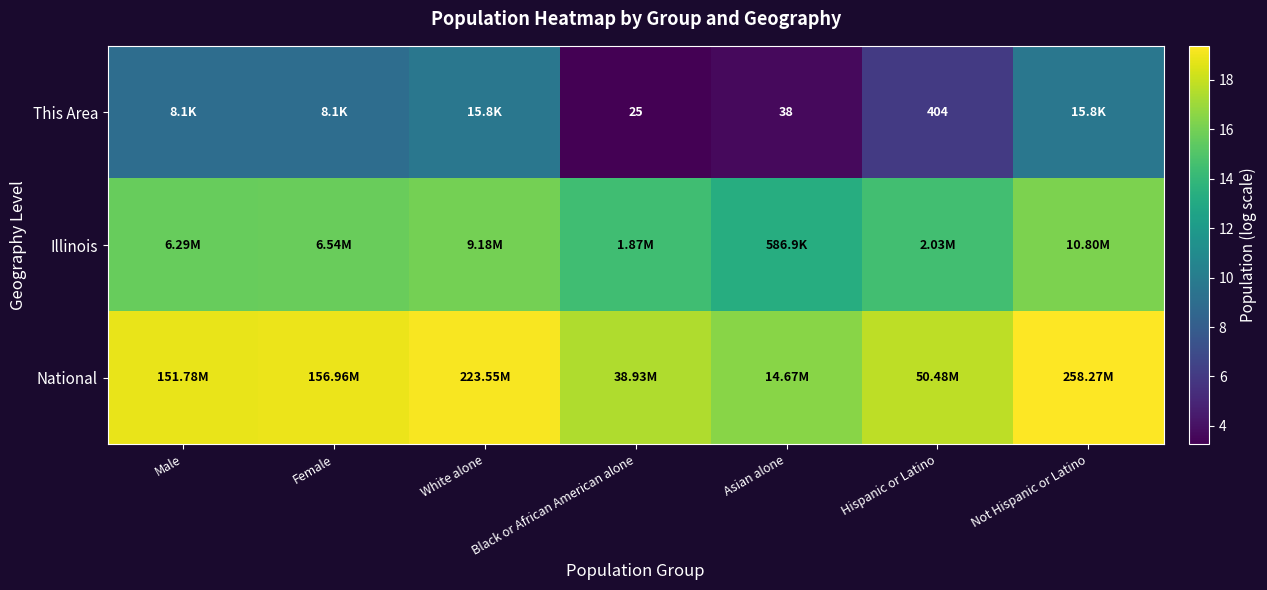

List the series in order of their peak value, lowest first.

This Area, Illinois, National